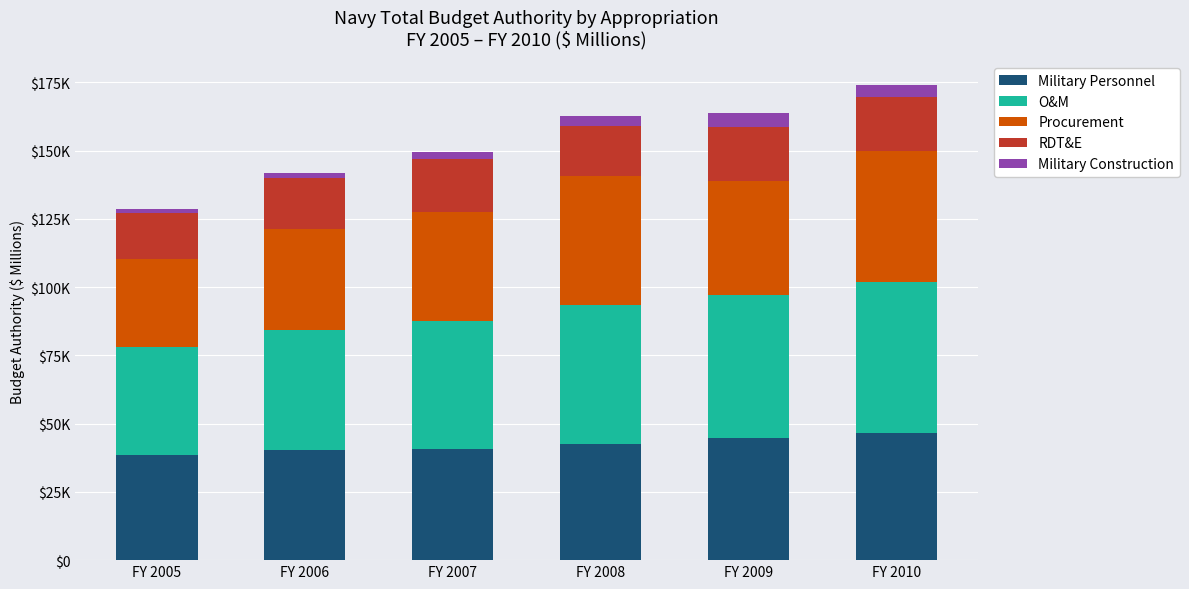

Is it true that RDT&E equals 19803 at FY 2009?

True